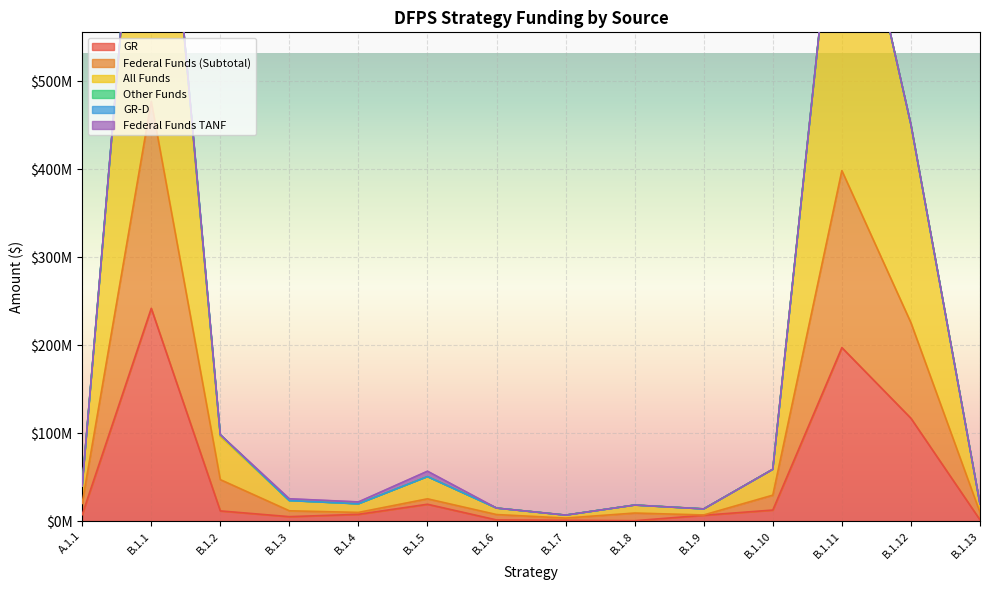

The value of All Funds at B.1.11 is 798853522. True or false?

True